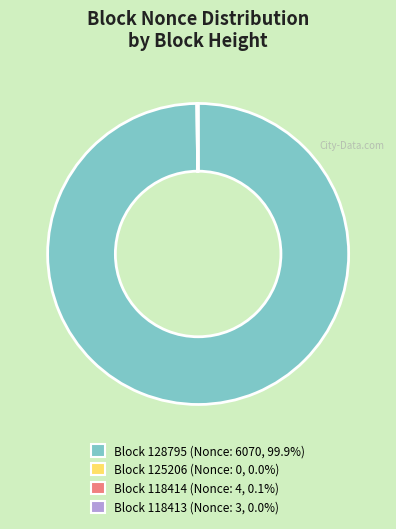

Does any single category account for the majority?

Yes